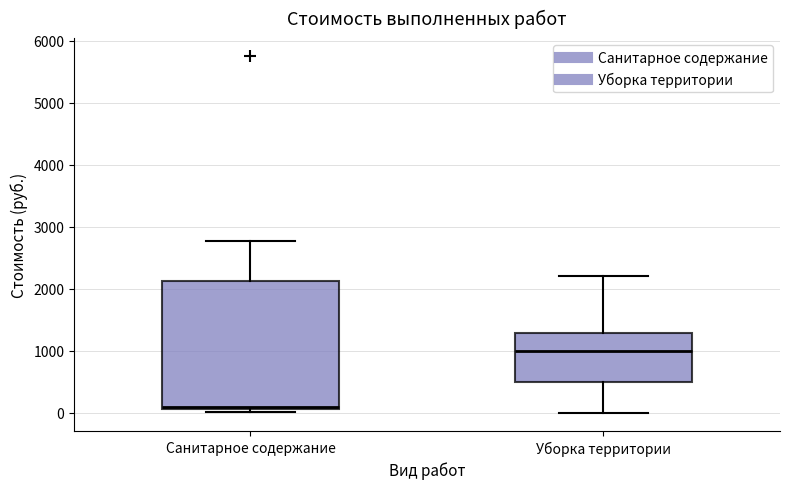

Which box's median line is the lowest?

Санитарное содержание